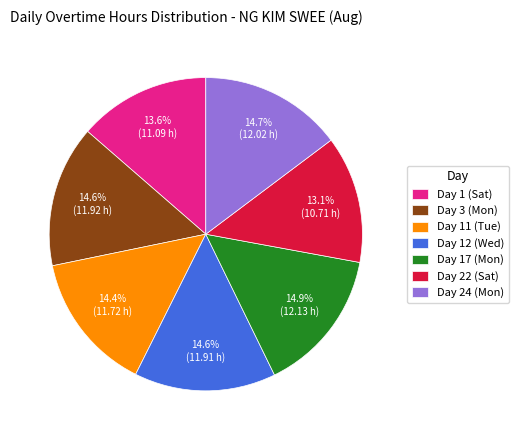

How many slices are in this pie chart?

7